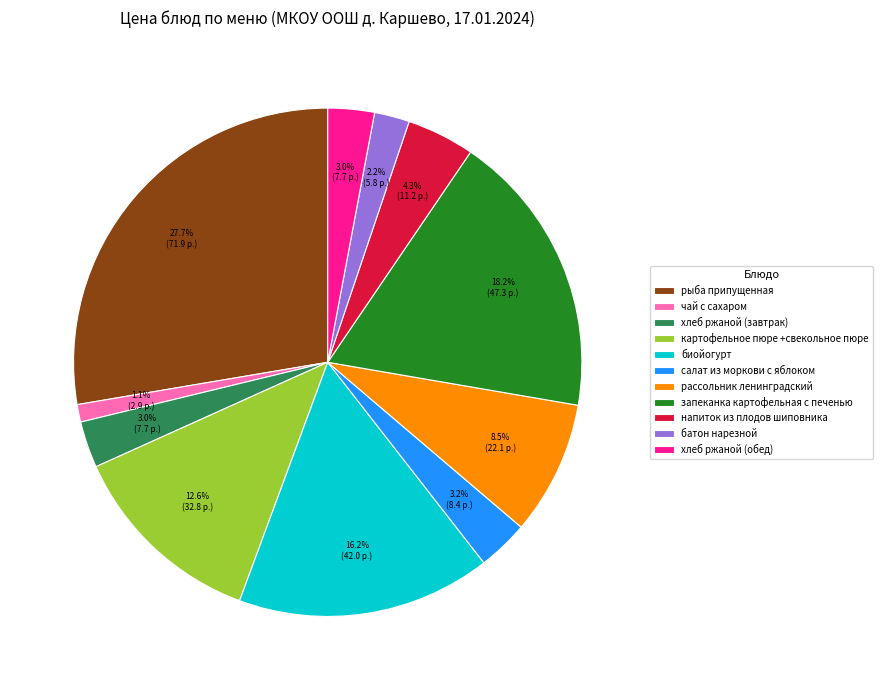

Does картофельное пюре +свекольное пюре represent more than half of the total?

No